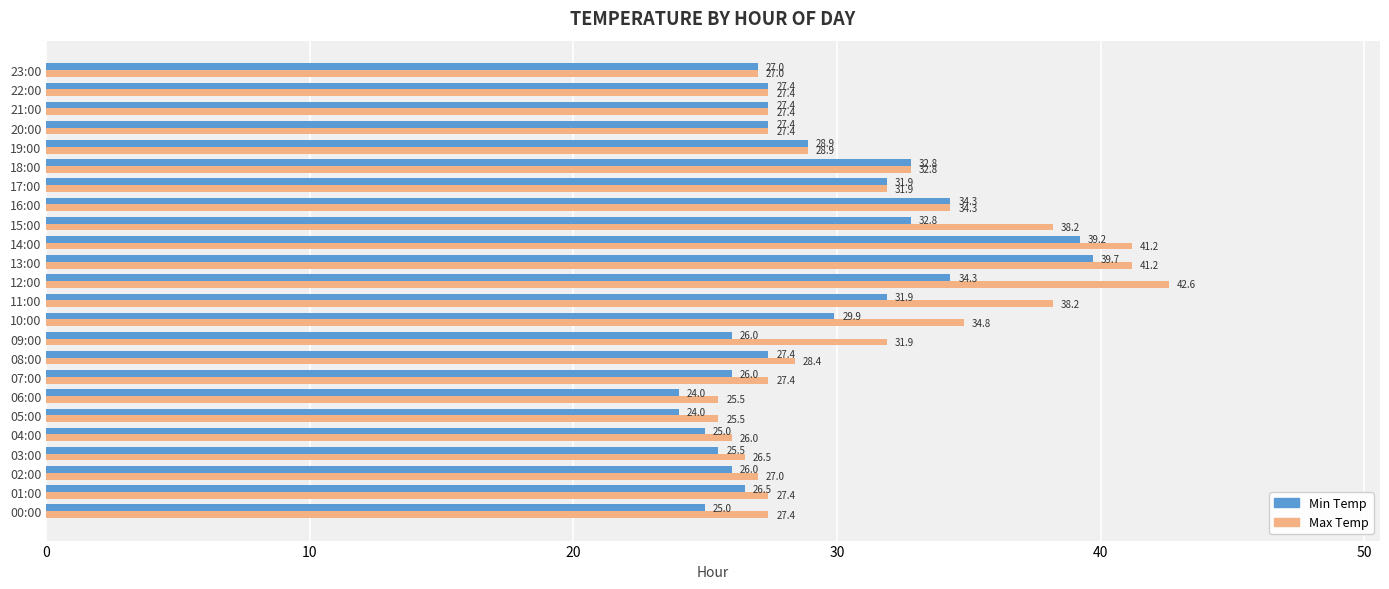

Rank the series by their maximum value, from lowest to highest.

Min Temp, Max Temp